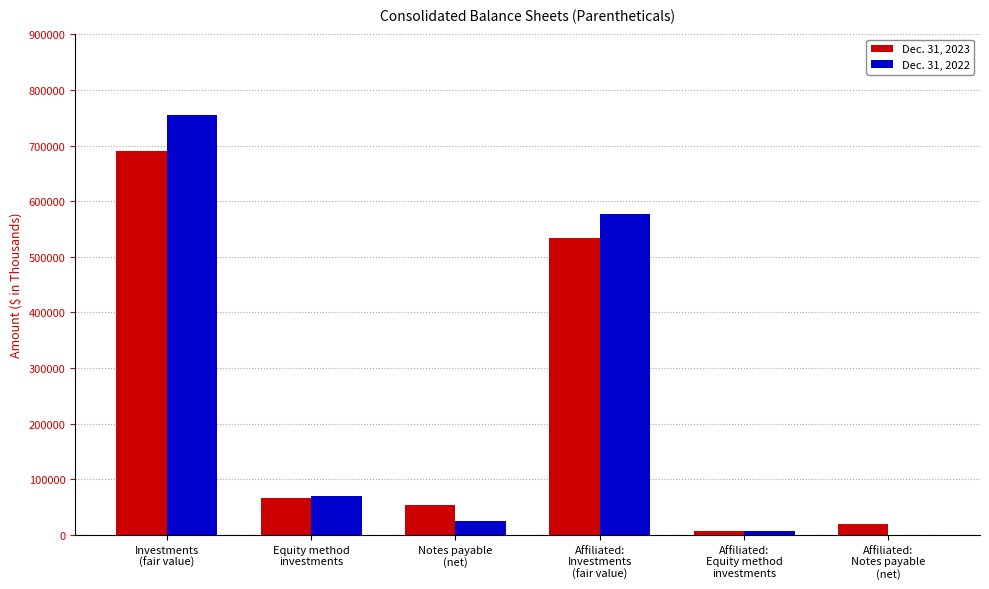

Which series has the largest range (max minus min)?

Dec. 31, 2022